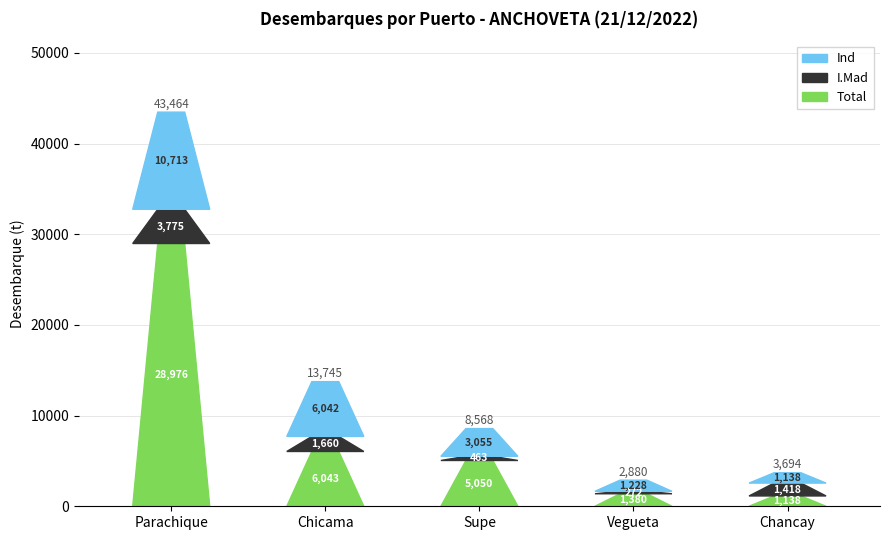

What position from the left is Chancay?

5